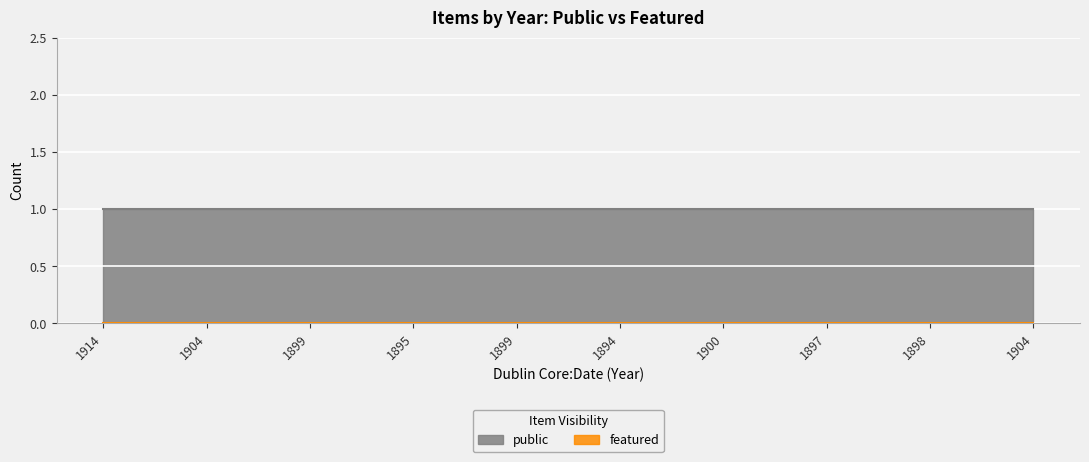

At which category does the chart reach its minimum across all series?

1914